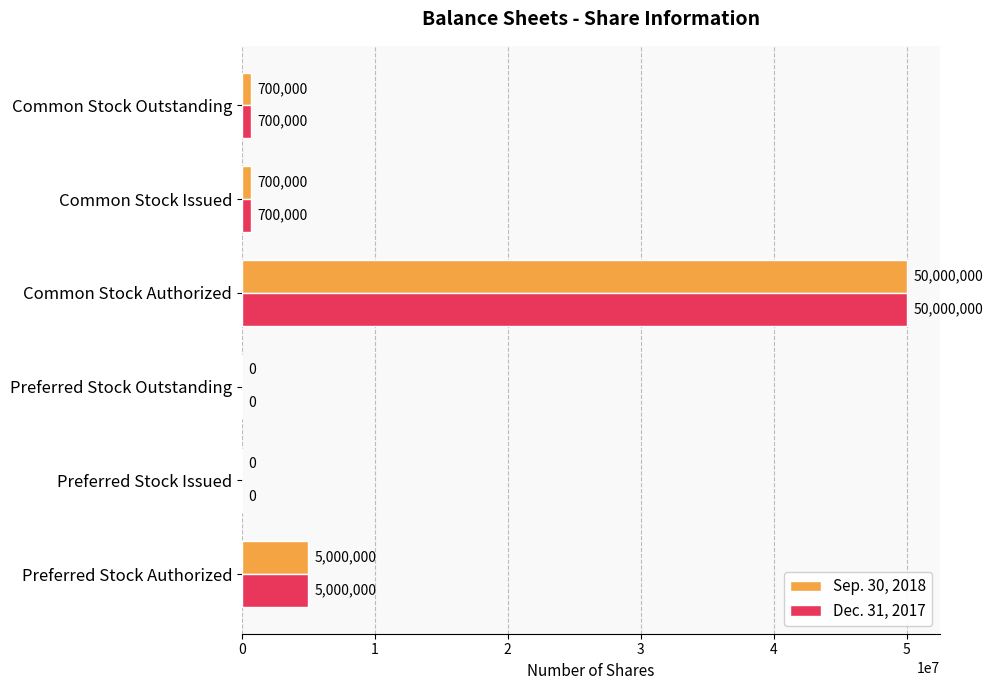

What is the total value across all series at Common Stock Issued?

1400000